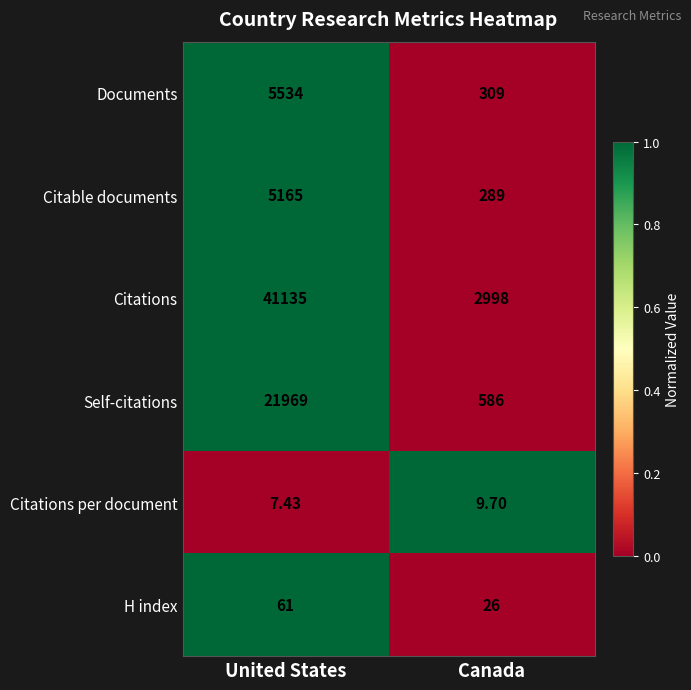

Between United States and Canada, which series saw the biggest shift?

Citations